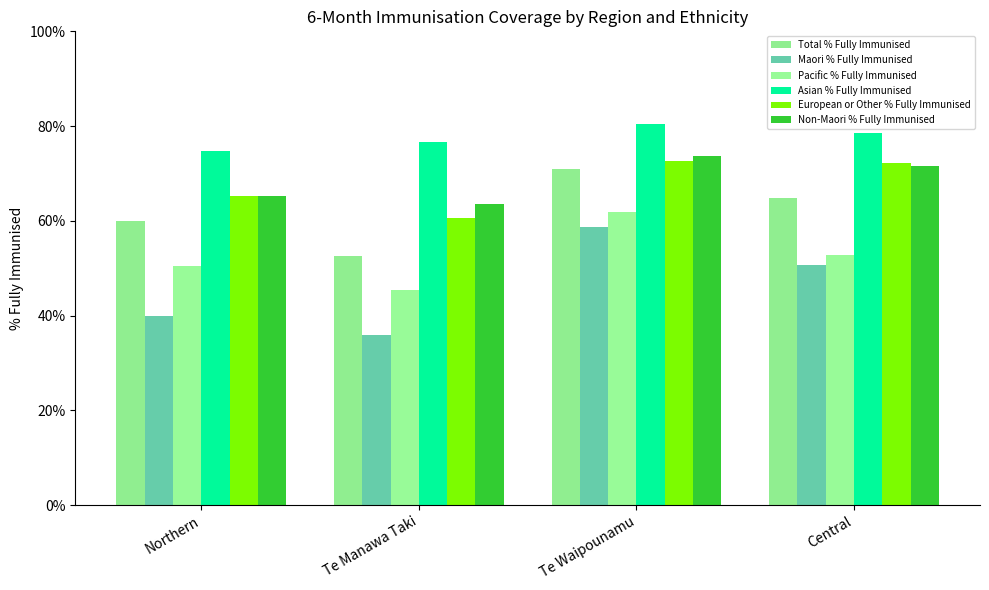

What is the difference between the maximum and minimum values in the Pacific % Fully Immunised series?

0.2